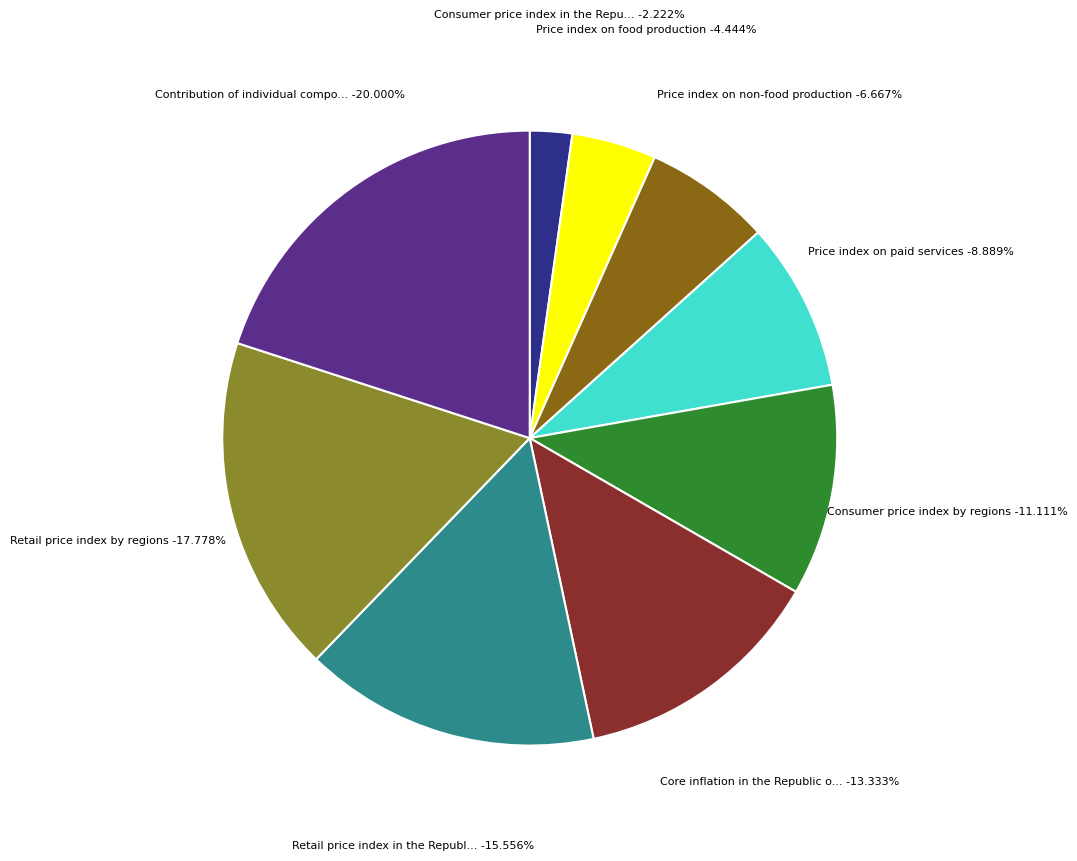

Do Price index on paid services and Contribution of individual components together represent more than half of the pie?

No